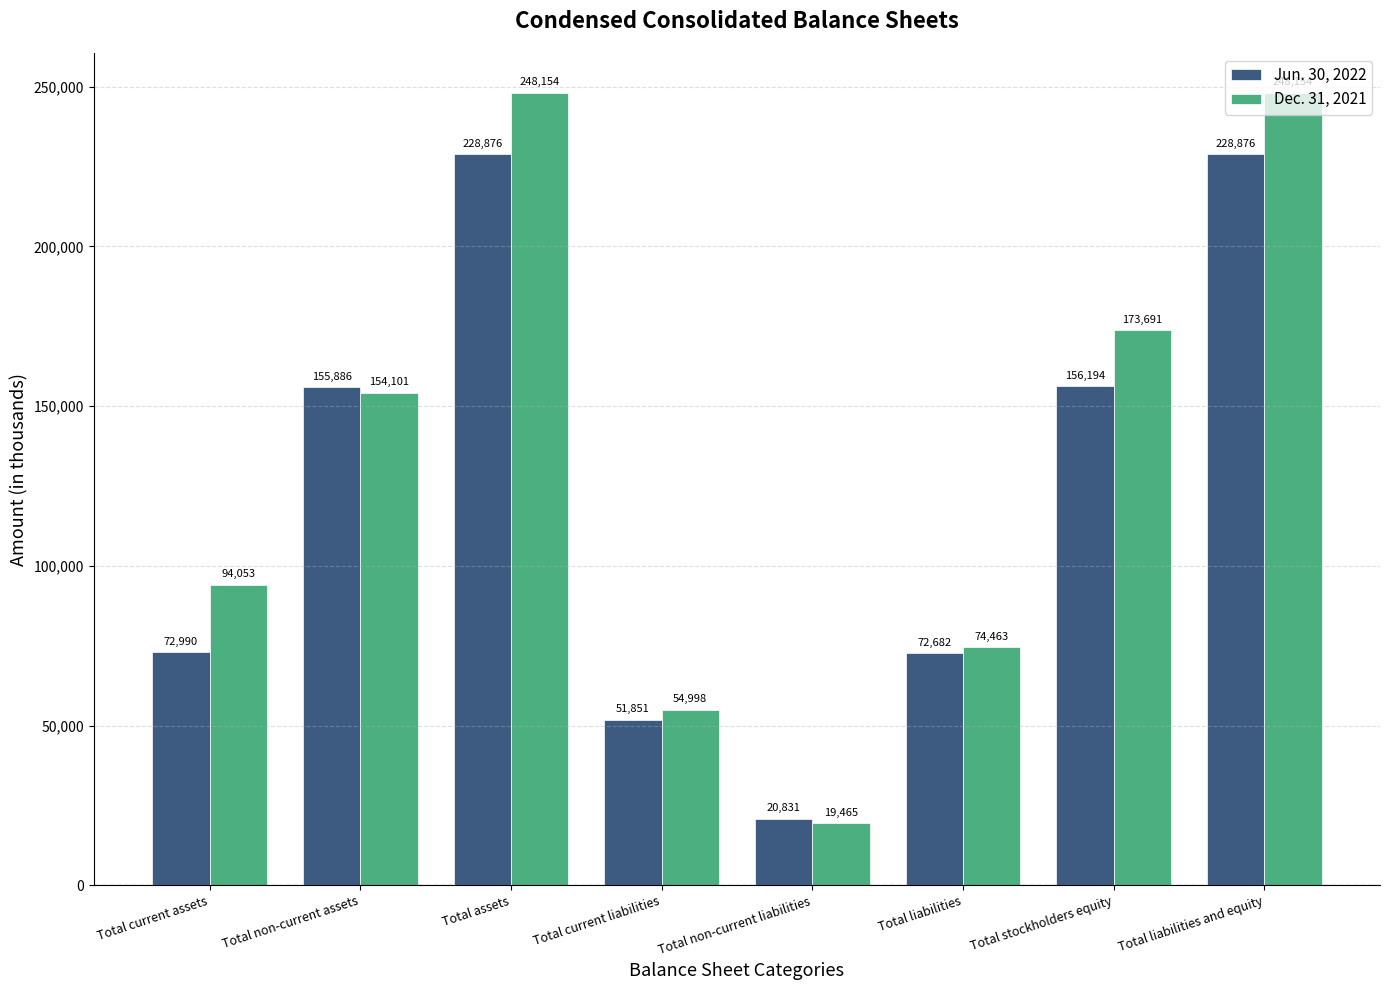

Is it true that Dec. 31, 2021 equals 54998 at Total current liabilities?

True